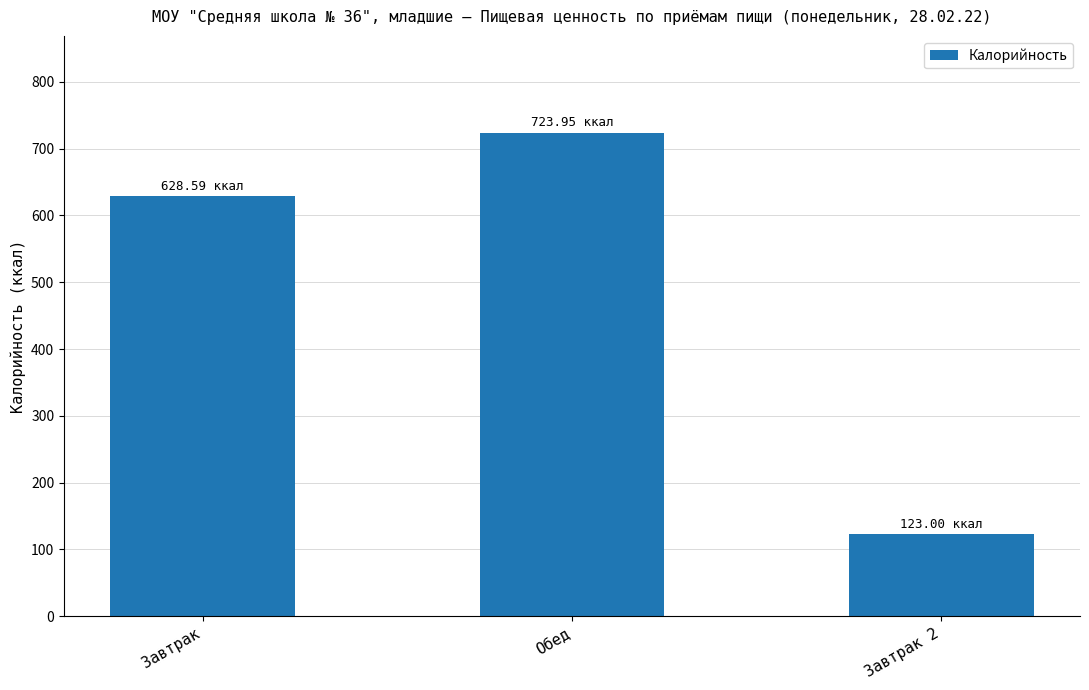

Reading left to right, list all the values displayed in this chart.

Завтрак=628.6	Обед=724.0	Завтрак 2=123.0